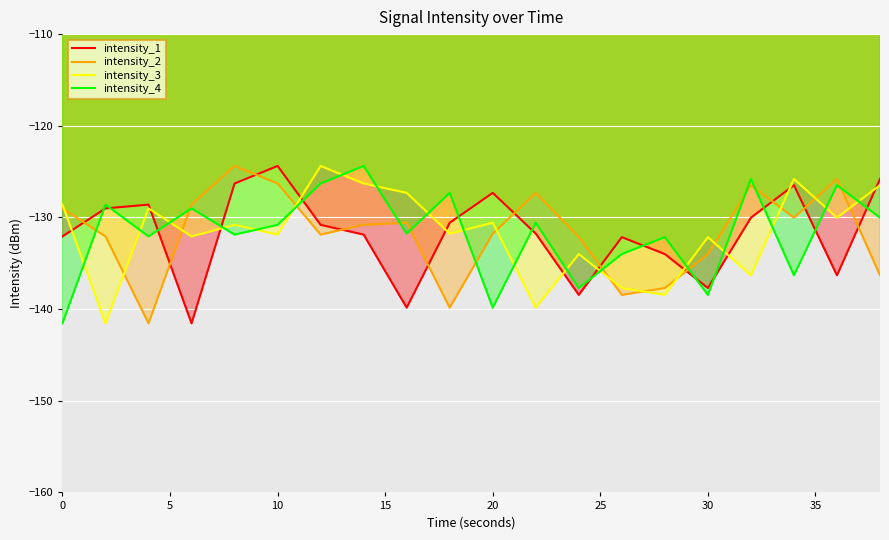

What is the sum of all intensity_2 values?

-2635.1